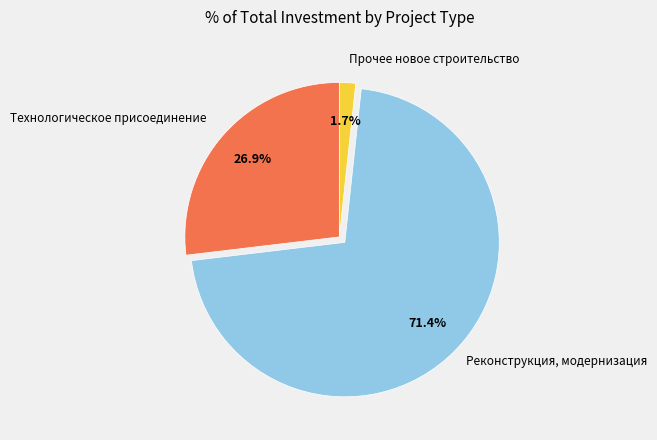

Approximately how many times larger is the value at Реконструкция, модернизация compared to Технологическое присоединение?

2.7